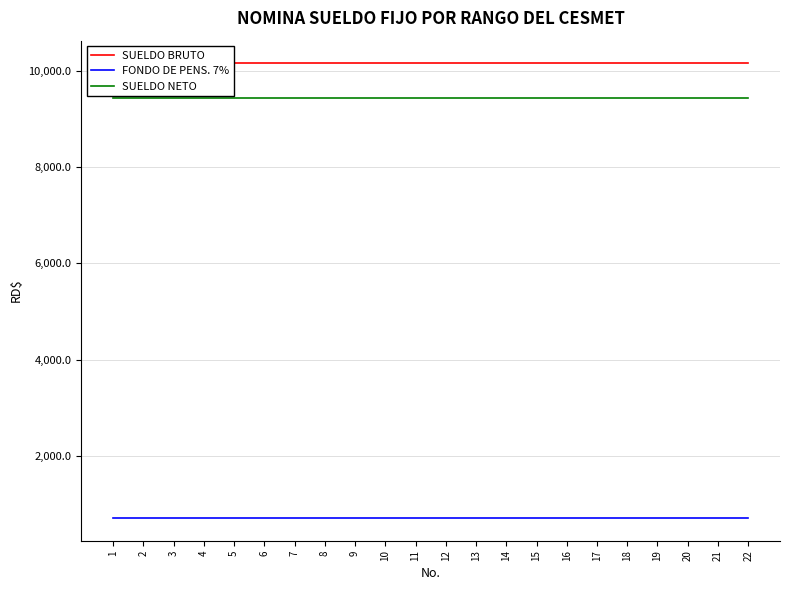

Reading left to right, what are all the values shown in this chart?

SUELDO BRUTO: 10150.0	10150.0	10150.0	10150.0	10150.0	10150.0	10150.0	10150.0	10150.0	10150.0	10150.0	10150.0	10150.0	10150.0	10150.0	10150.0	10150.0	10150.0	10150.0	10150.0	10150.0	10150.0
FONDO DE PENS. 7%: 710.5	710.5	710.5	710.5	710.5	710.5	710.5	710.5	710.5	710.5	710.5	710.5	710.5	710.5	710.5	710.5	710.5	710.5	710.5	710.5	710.5	710.5
SUELDO NETO: 9439.5	9439.5	9439.5	9439.5	9439.5	9439.5	9439.5	9439.5	9439.5	9439.5	9439.5	9439.5	9439.5	9439.5	9439.5	9439.5	9439.5	9439.5	9439.5	9439.5	9439.5	9439.5